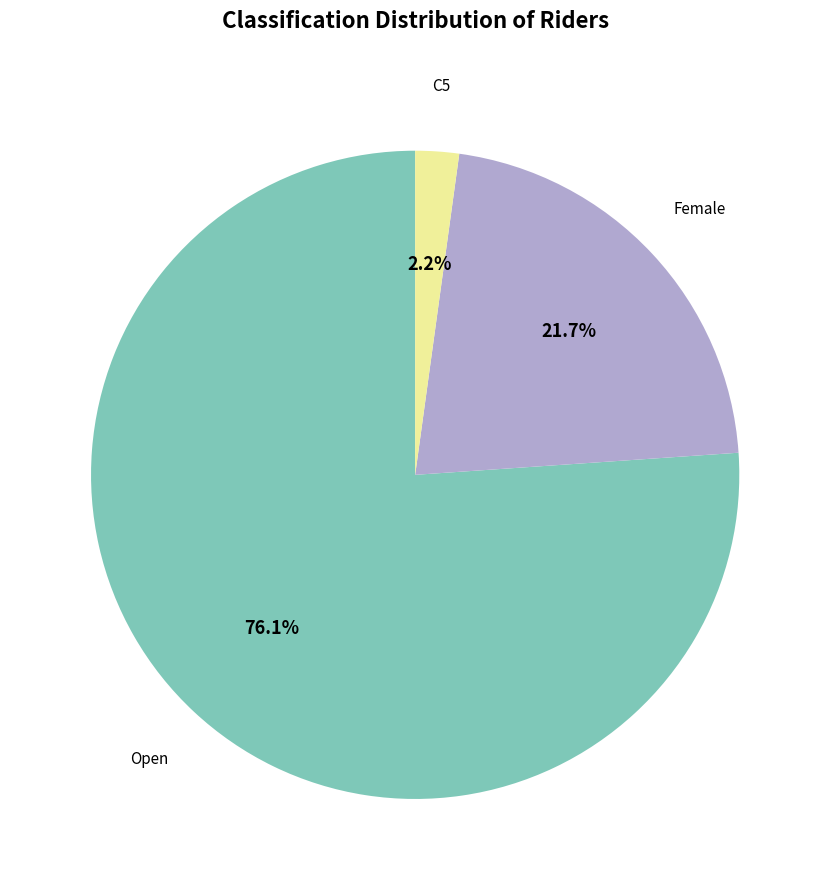

Which category accounts for the majority?

Open